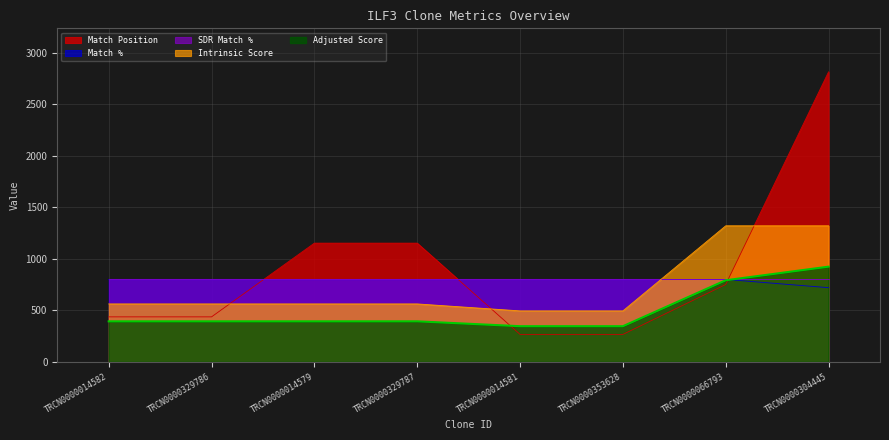

What is the value of the Match Position point at the 8th from the left?

2813.0